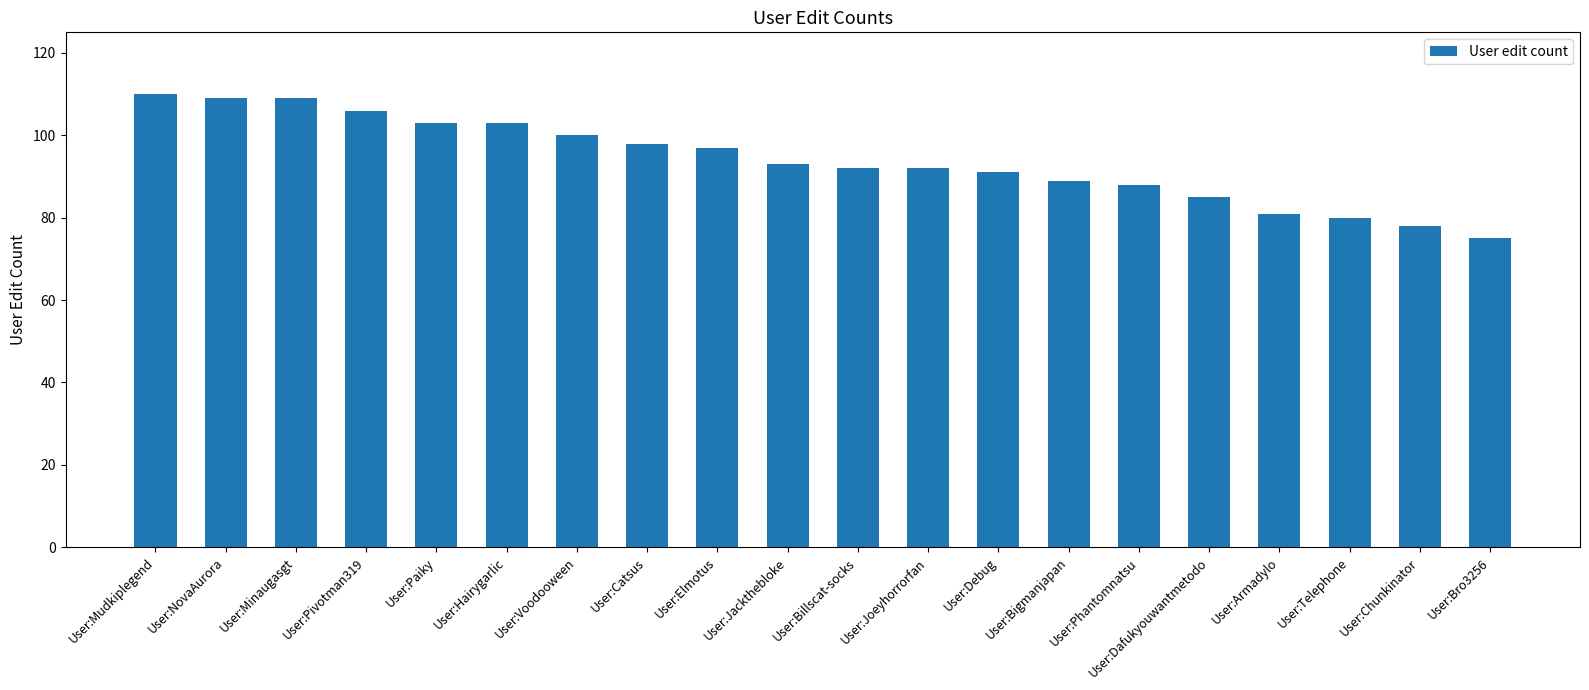

What is the label of the 18th bar from the right?

User:Minaugasgt